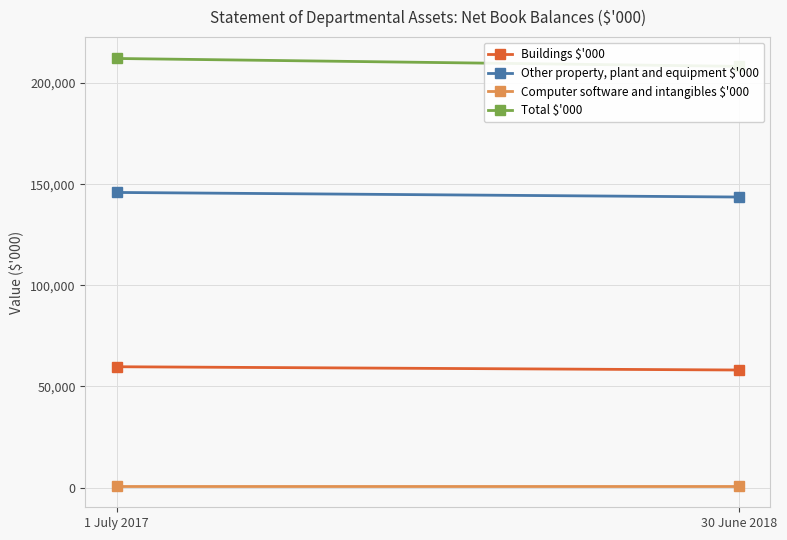

What is the sum of all Total $'000 values?

420474